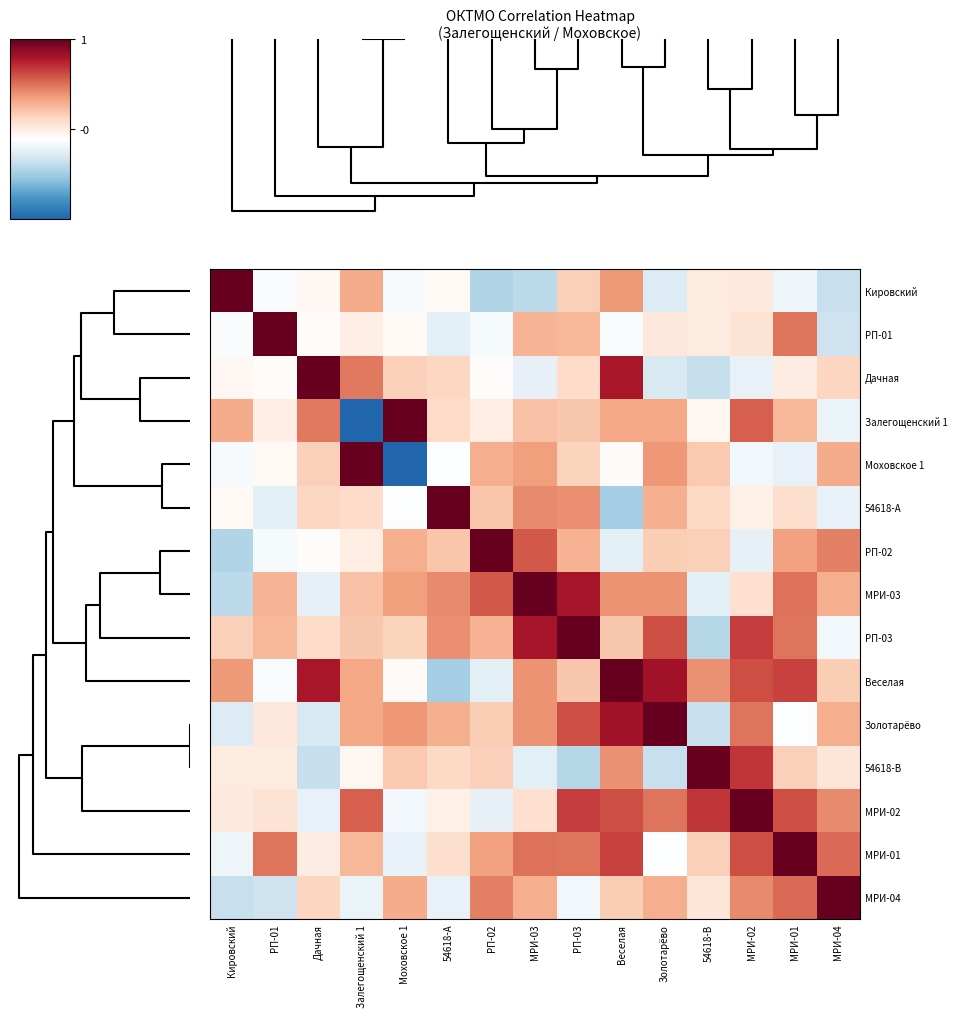

Which series has the largest range (max minus min)?

row_3